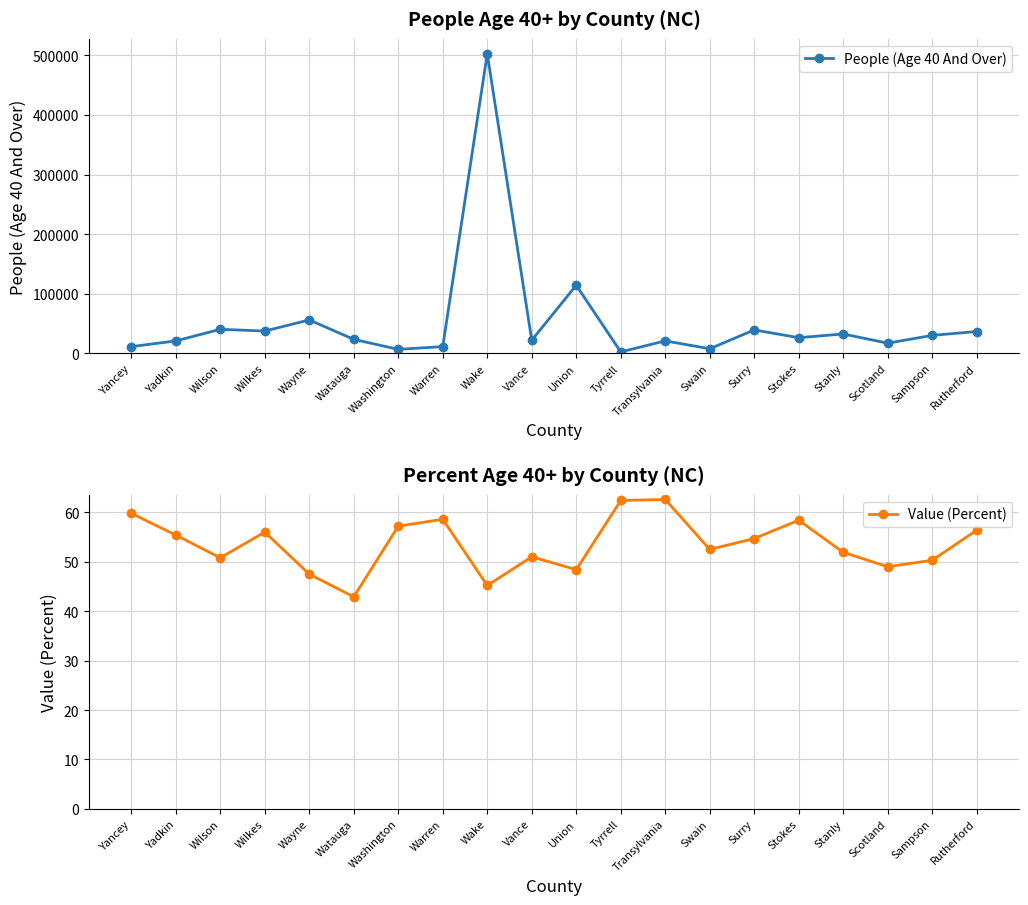

What is the difference between the Value (Percent) values at Surry and Sampson?

4.4